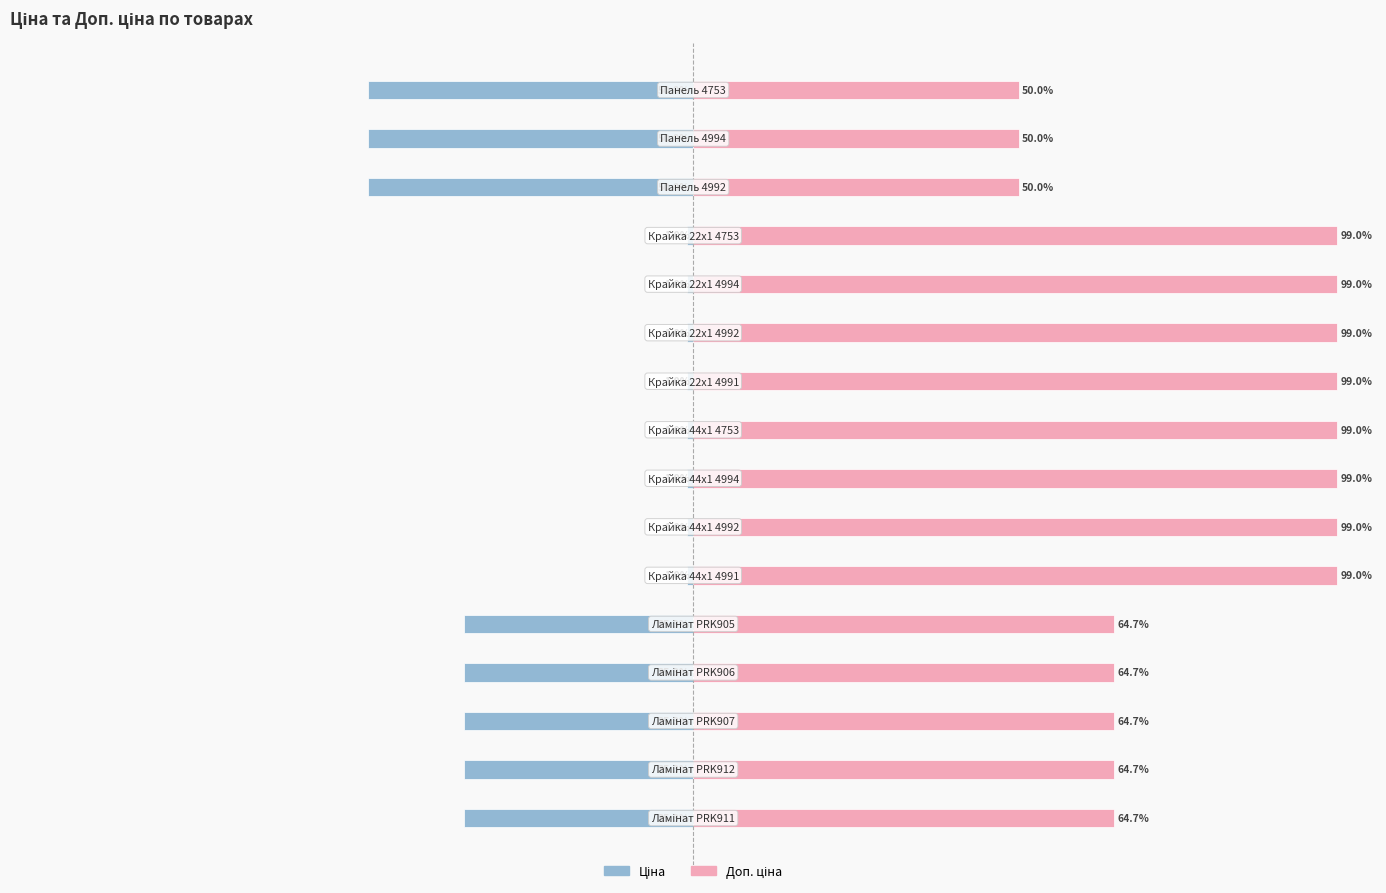

Reading left to right, transcribe all the data shown in this chart.

Ціна: 0=-35.3	1=-35.3	2=-35.3	3=-35.3	4=-35.3	5=-1.0	6=-1.0	7=-1.0	8=-1.0	9=-1.0	10=-1.0	11=-1.0	12=-1.0	13=-50.0	14=-50.0	15=-50.0
Доп. ціна: 0=64.7	1=64.7	2=64.7	3=64.7	4=64.7	5=99.0	6=99.0	7=99.0	8=99.0	9=99.0	10=99.0	11=99.0	12=99.0	13=50.0	14=50.0	15=50.0